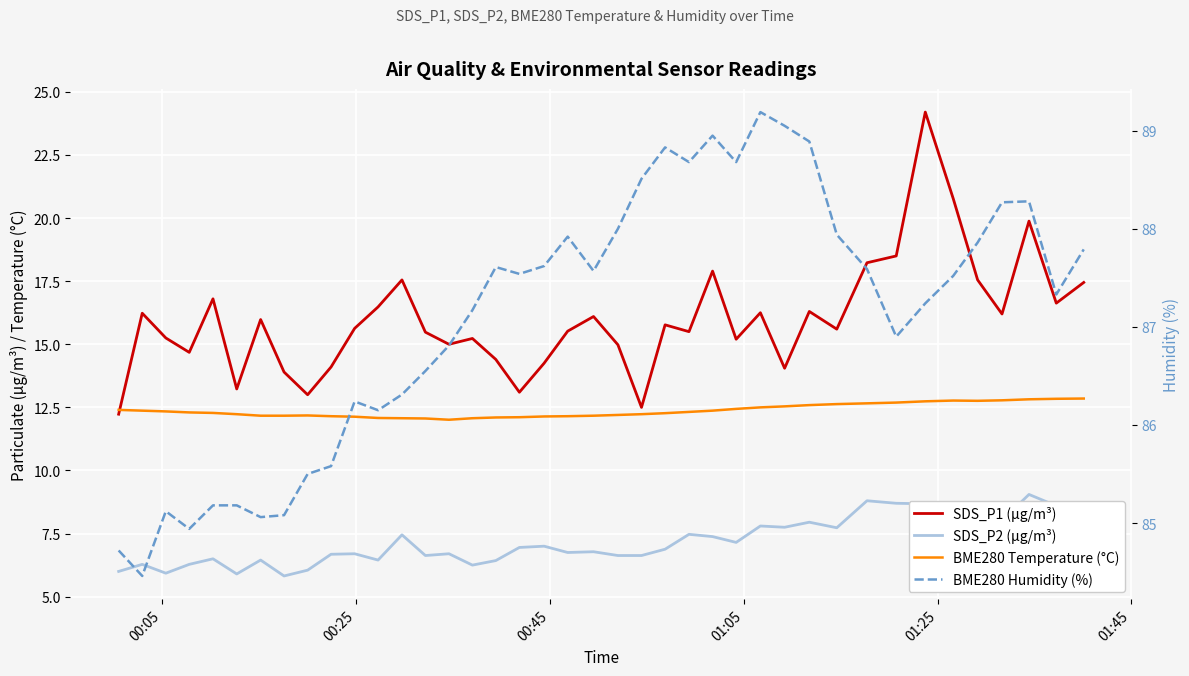

True or false: BME280 Temperature (°C) has a value of 20.7 at 6.

False